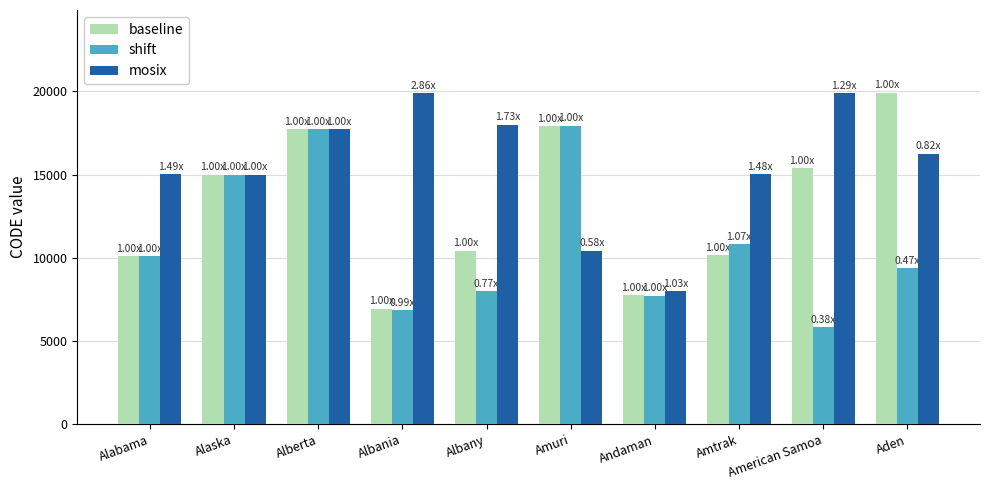

The value of shift at Amtrak is 15658. True or false?

False